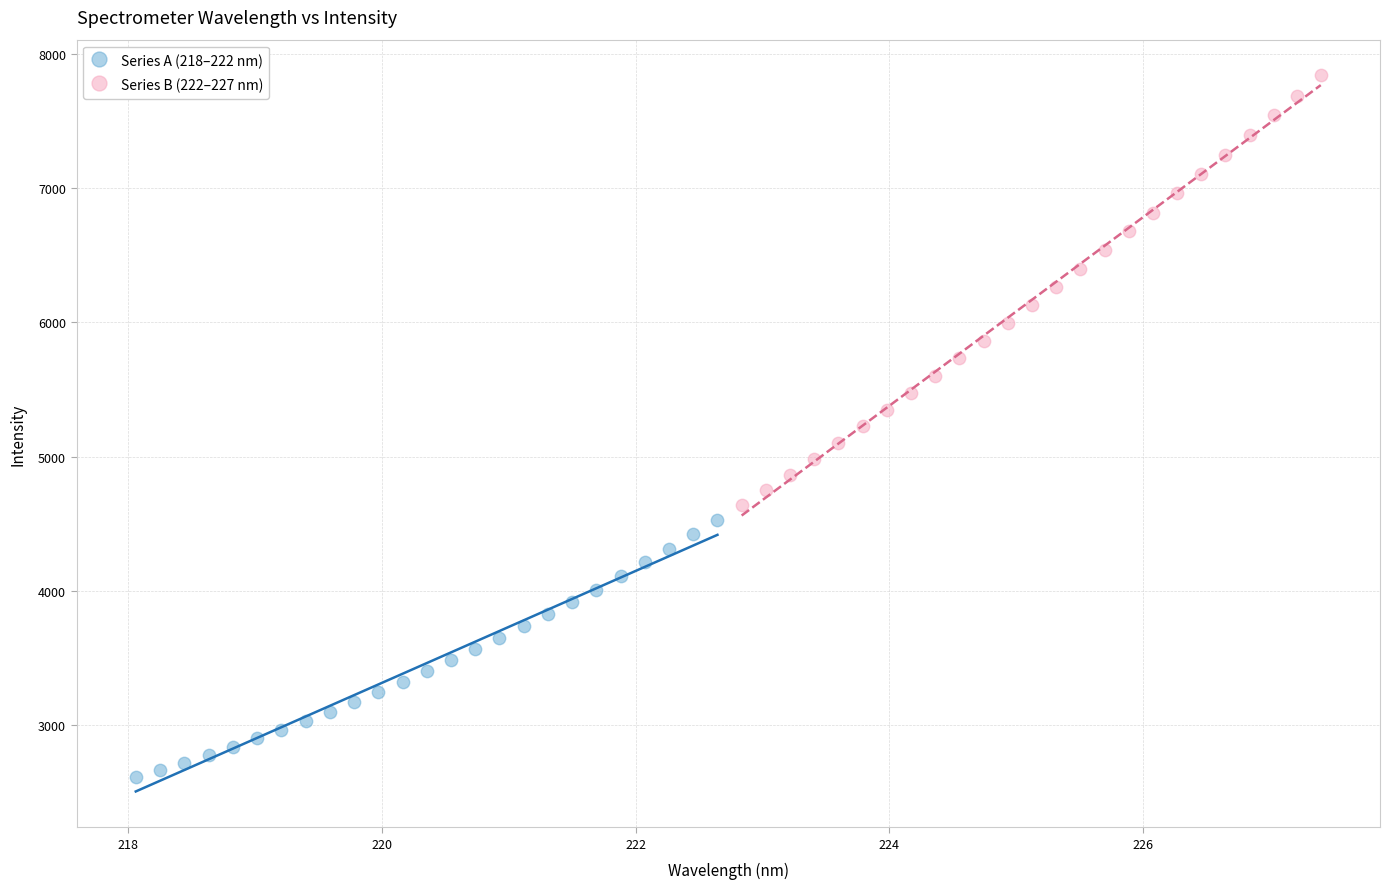

What are all the series names shown in the legend?

Series A (218–222 nm), Series B (222–227 nm)